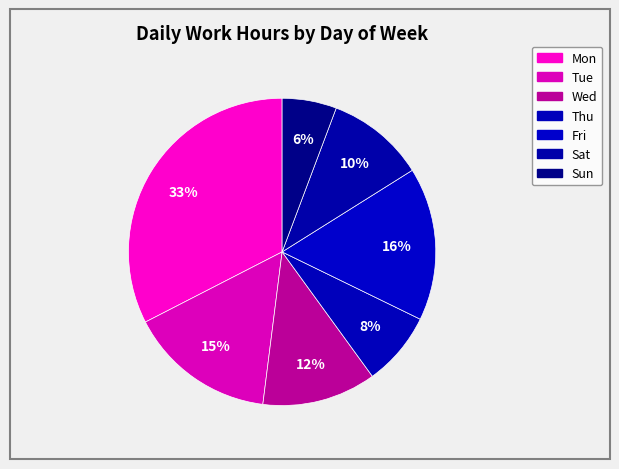

Between Sat and Tue, which is larger?

Tue